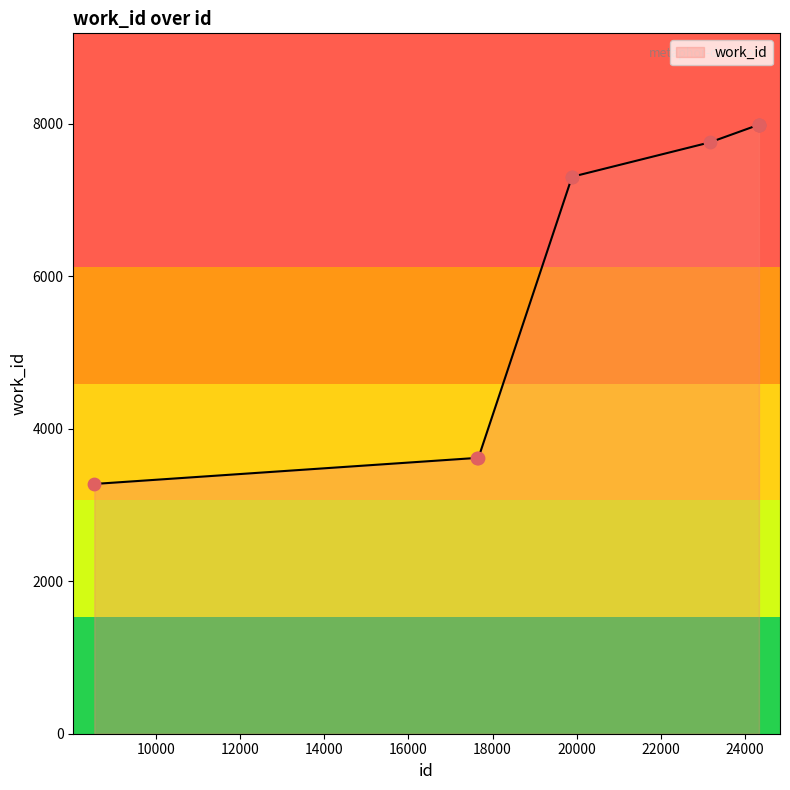

What is the change in value from 23158 to 24325?

+233